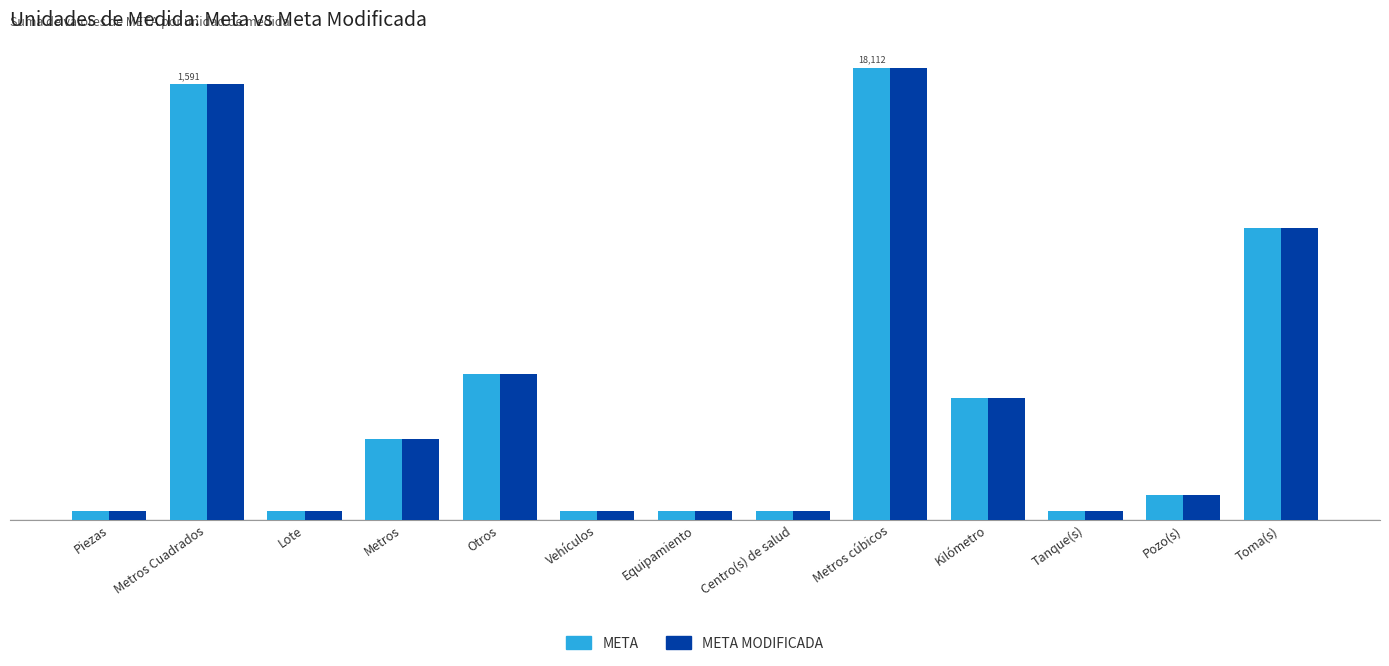

Rank the series by their maximum value, from lowest to highest.

META, META MODIFICADA